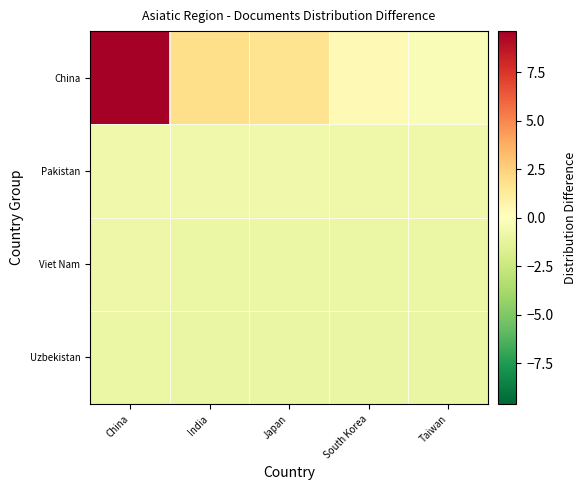

Reading left to right, transcribe all the data shown in this chart.

China: China=9.6	India=1.9	Japan=1.7	South Korea=0.4	Taiwan=-0.2
Pakistan: China=-0.7	India=-0.7	Japan=-0.7	South Korea=-0.8	Taiwan=-0.8
Viet Nam: China=-0.9	India=-0.9	Japan=-0.9	South Korea=-1.0	Taiwan=-1.0
Uzbekistan: China=-1.0	India=-1.0	Japan=-1.0	South Korea=-1.0	Taiwan=-1.0